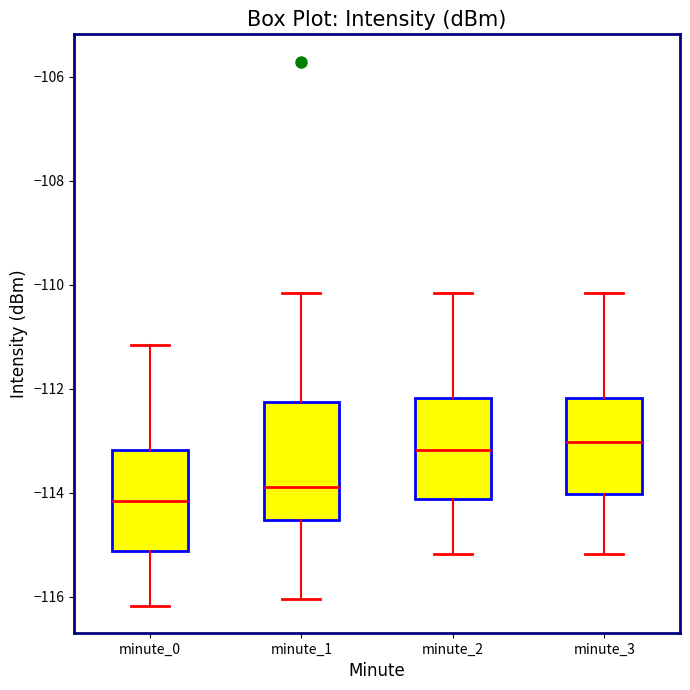

Where is the upper edge of the box for minute_0 on the y-axis? The values are not printed on the chart, so give them approximately, as read against the axis.

-113.2